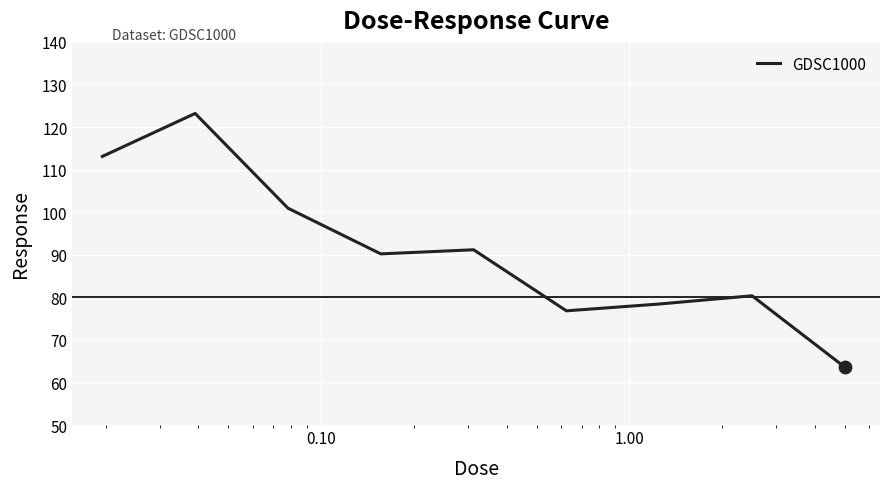

What is the greatest value displayed?

123.2